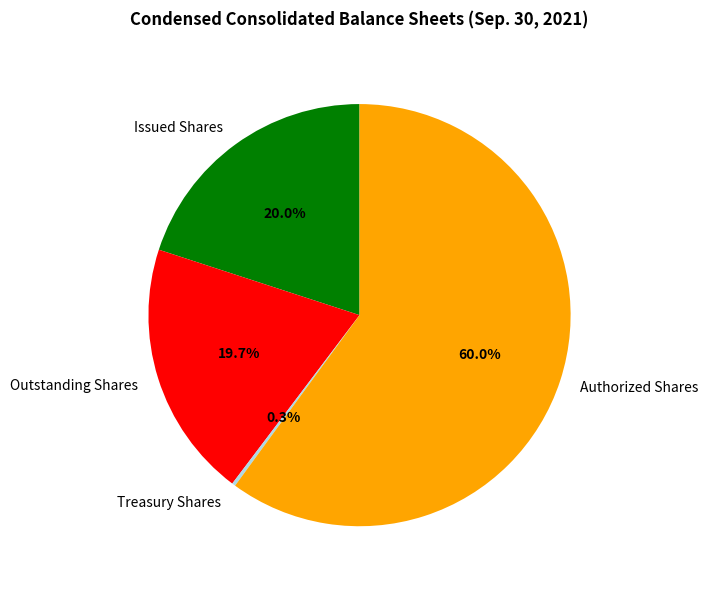

What is the largest slice in the pie chart?

Authorized Shares